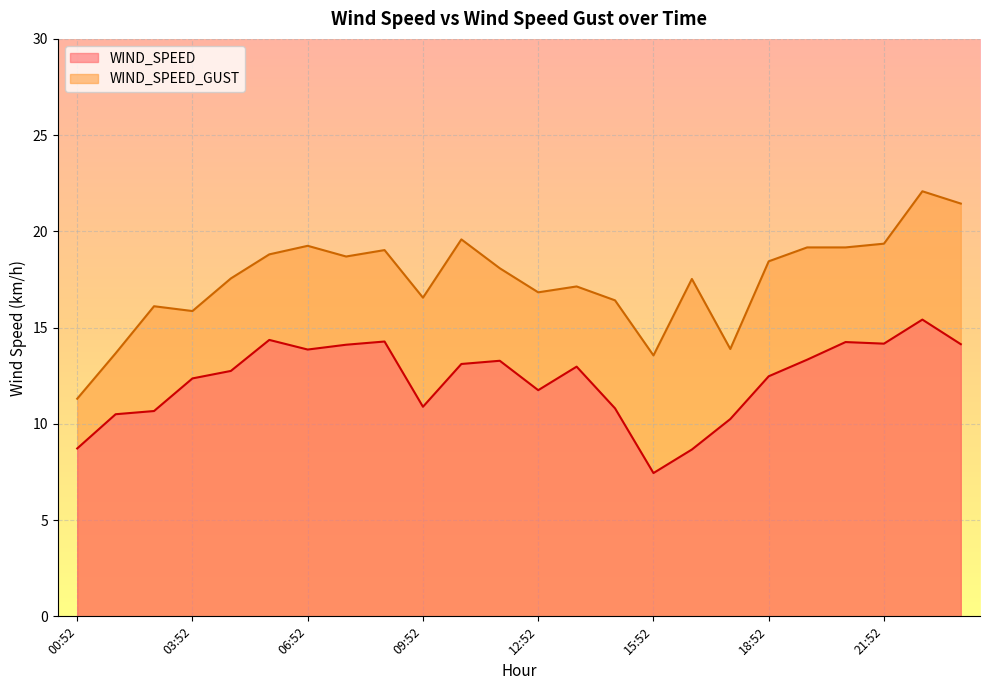

How many interior local valleys does the WIND_SPEED_GUST series have?

6